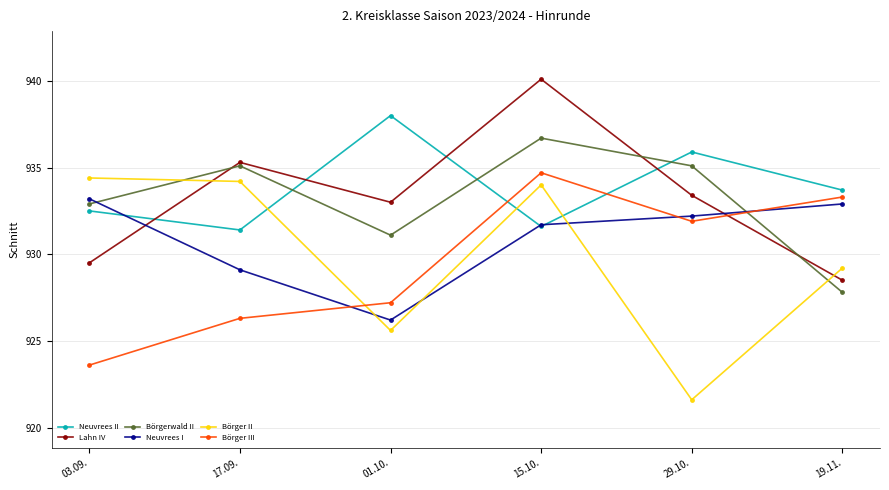

How many interior local valleys does the Neuvrees I series have?

1